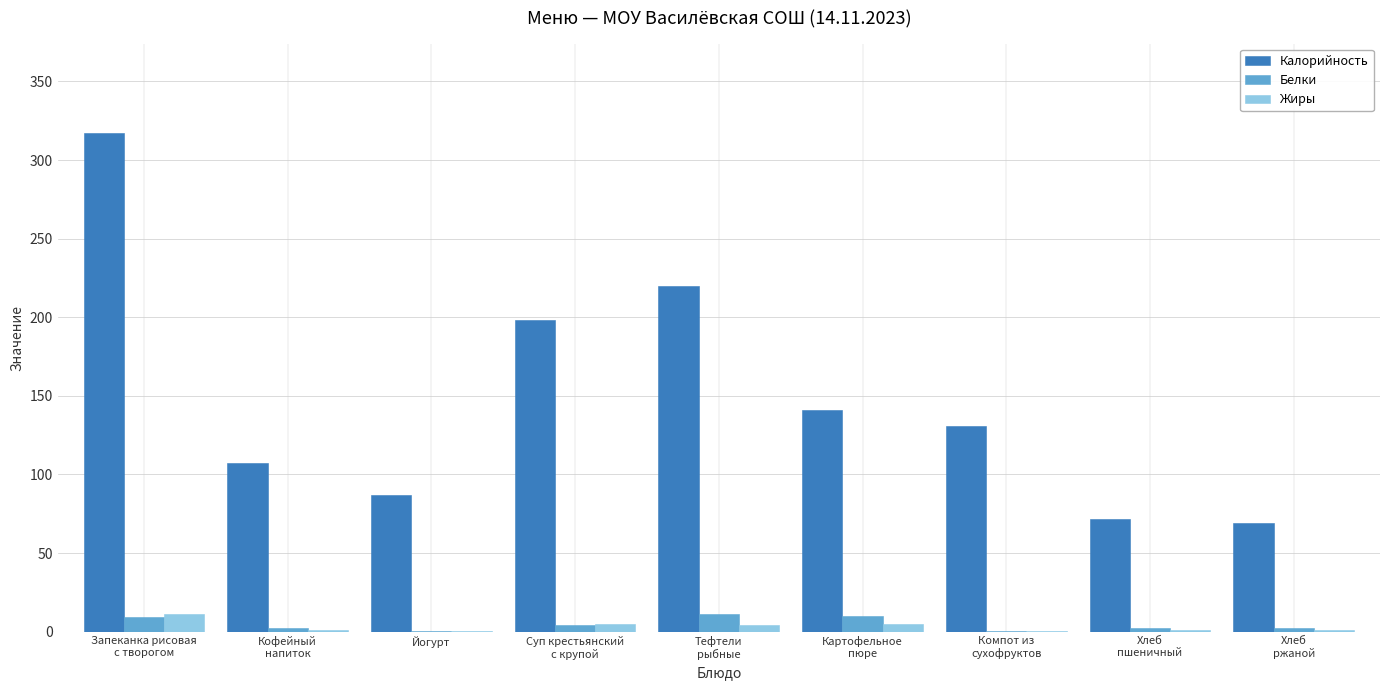

How many groups of bars are there?

9